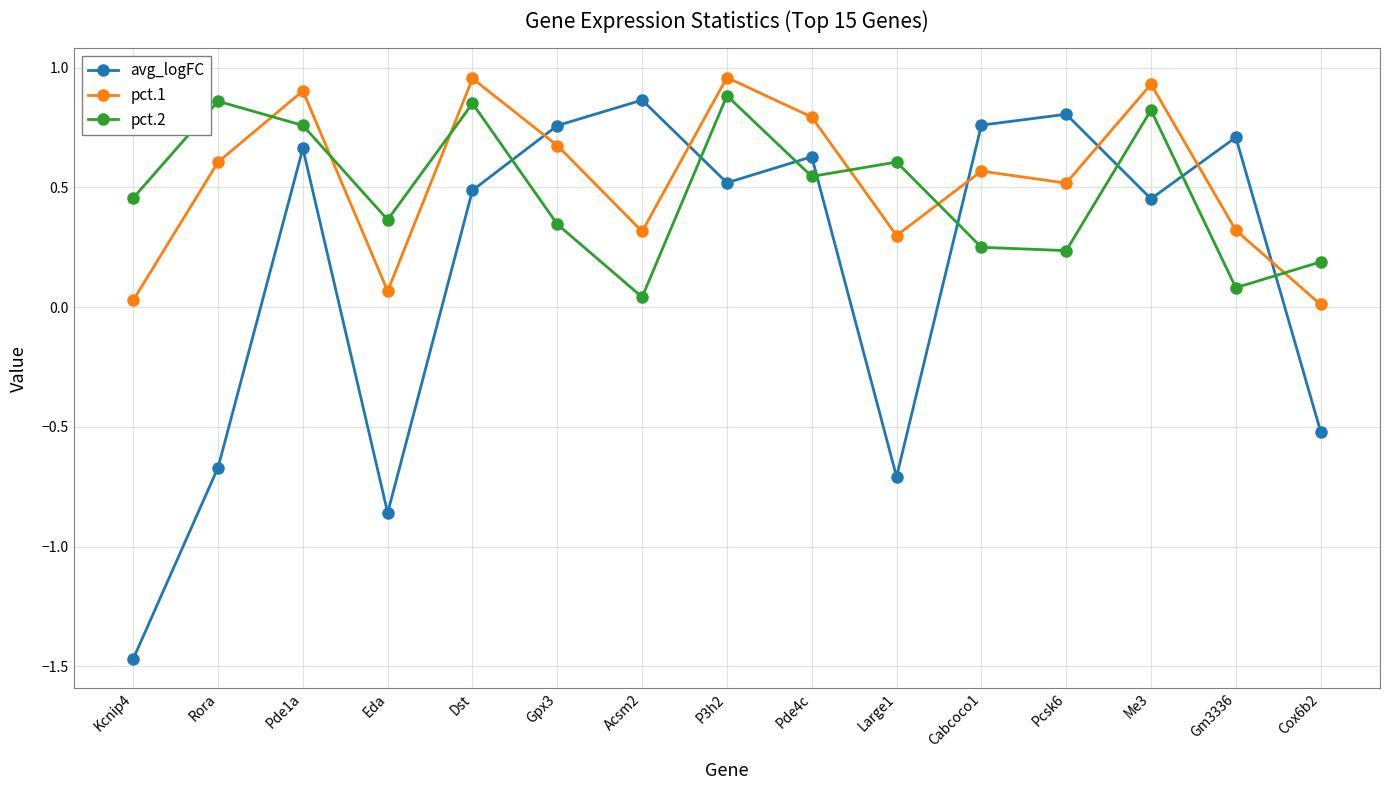

Which series has the largest range (max minus min)?

avg_logFC